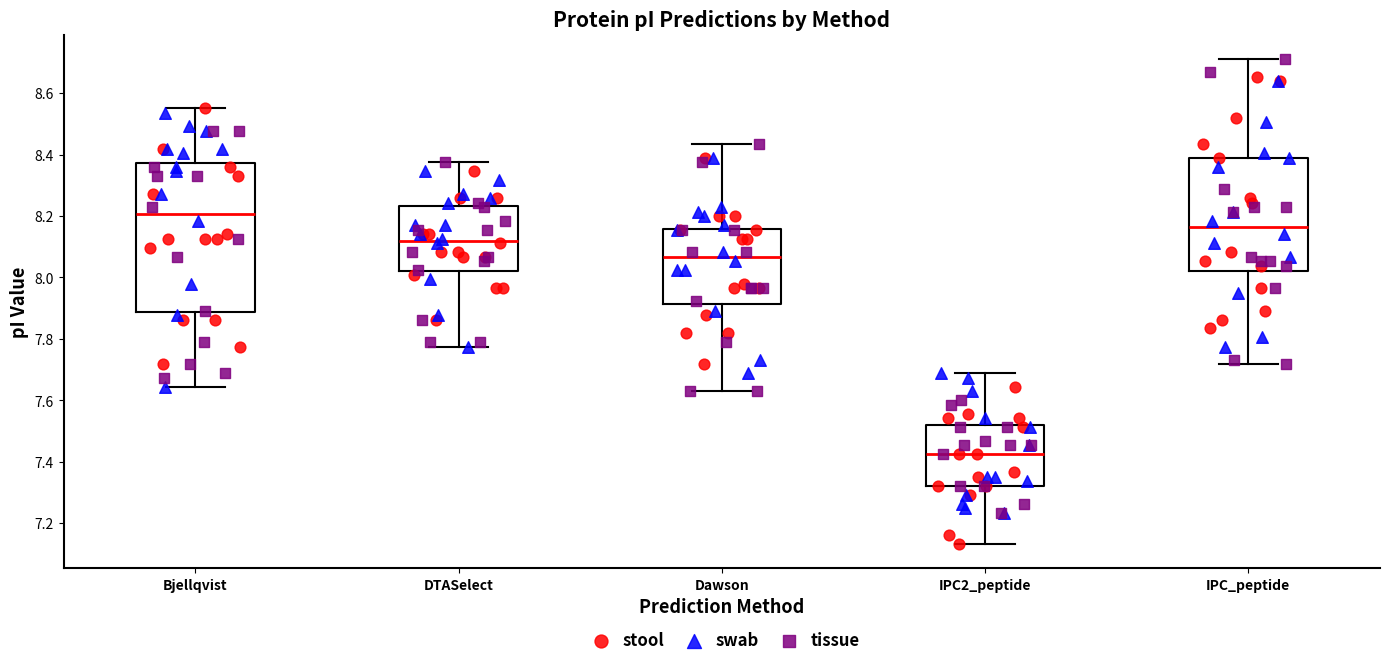

Reading left to right, read every box against the y-axis: the position of its median line, the range the box covers, and the ends of its whiskers. The values are not printed on the chart, so give them approximately, as read against the axis.

Bjellqvist: median 8.20, box 7.88 to 8.38, whiskers 7.64 to 8.56
DTASelect: median 8.12, box 8.02 to 8.24, whiskers 7.78 to 8.38
Dawson: median 8.06, box 7.92 to 8.16, whiskers 7.62 to 8.44
IPC2_peptide: median 7.42, box 7.32 to 7.52, whiskers 7.14 to 7.68
IPC_peptide: median 8.16, box 8.02 to 8.40, whiskers 7.72 to 8.72